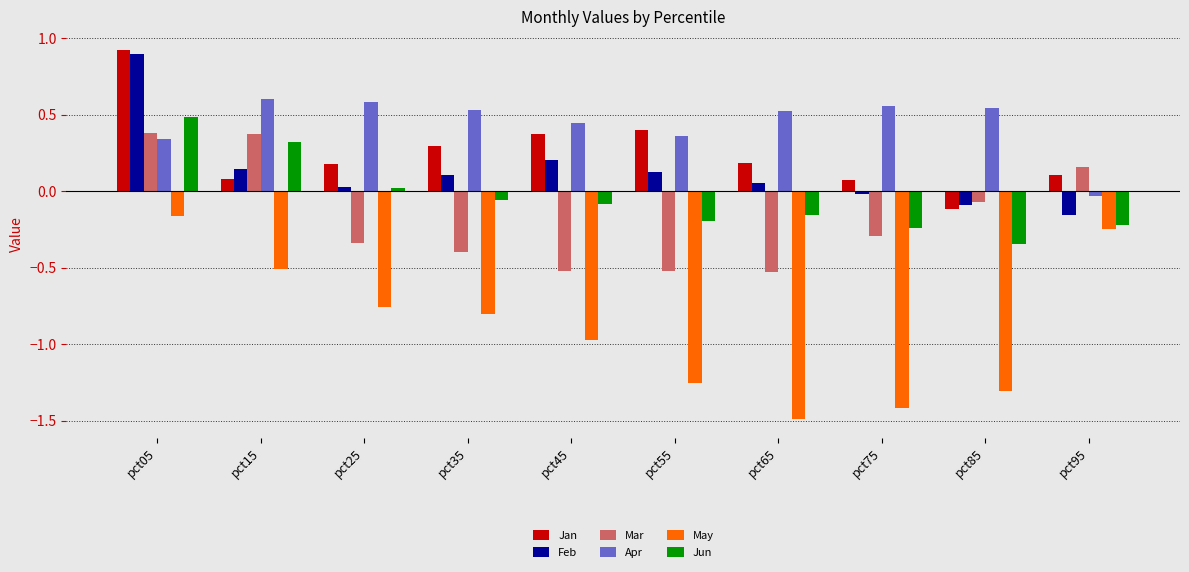

Which label corresponds to the smallest value in the chart?

pct65